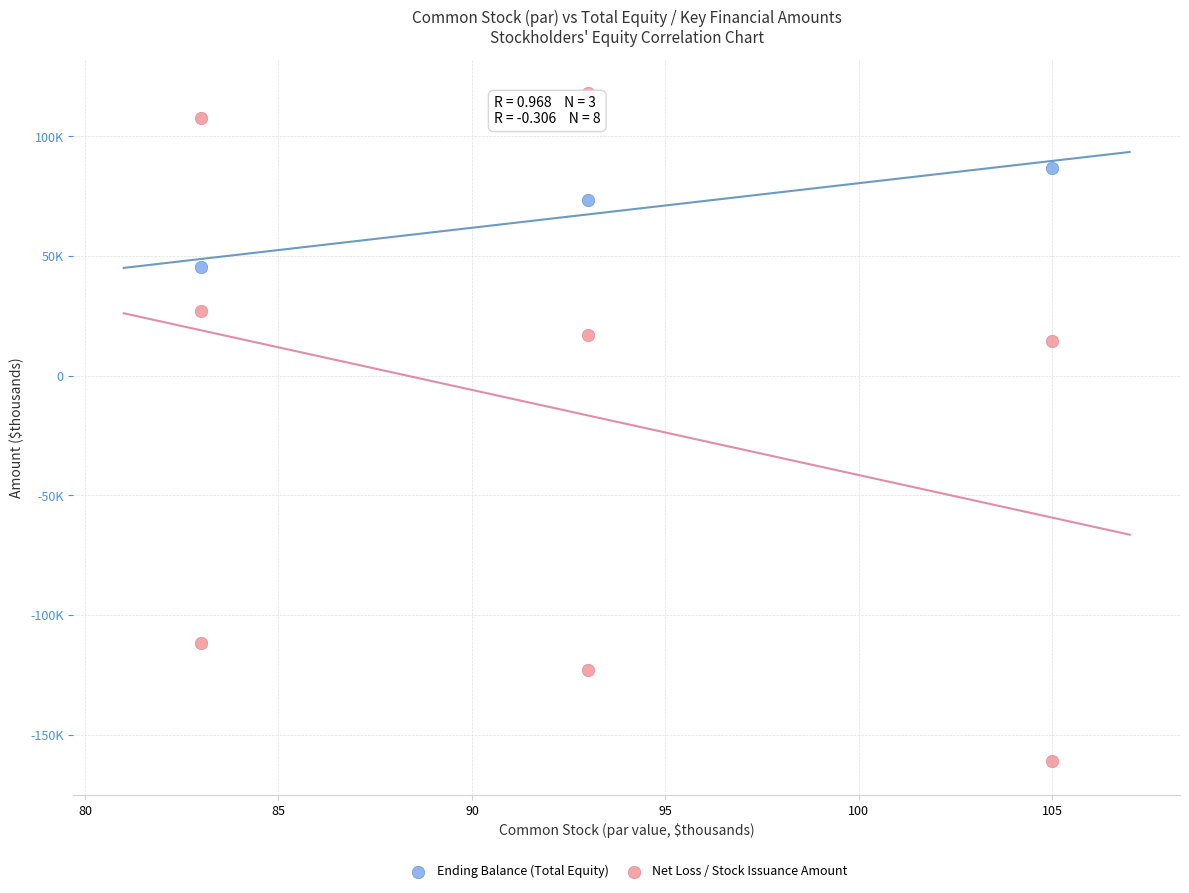

Which series reaches the minimum Y coordinate?

Net Loss / Stock Issuance Amount